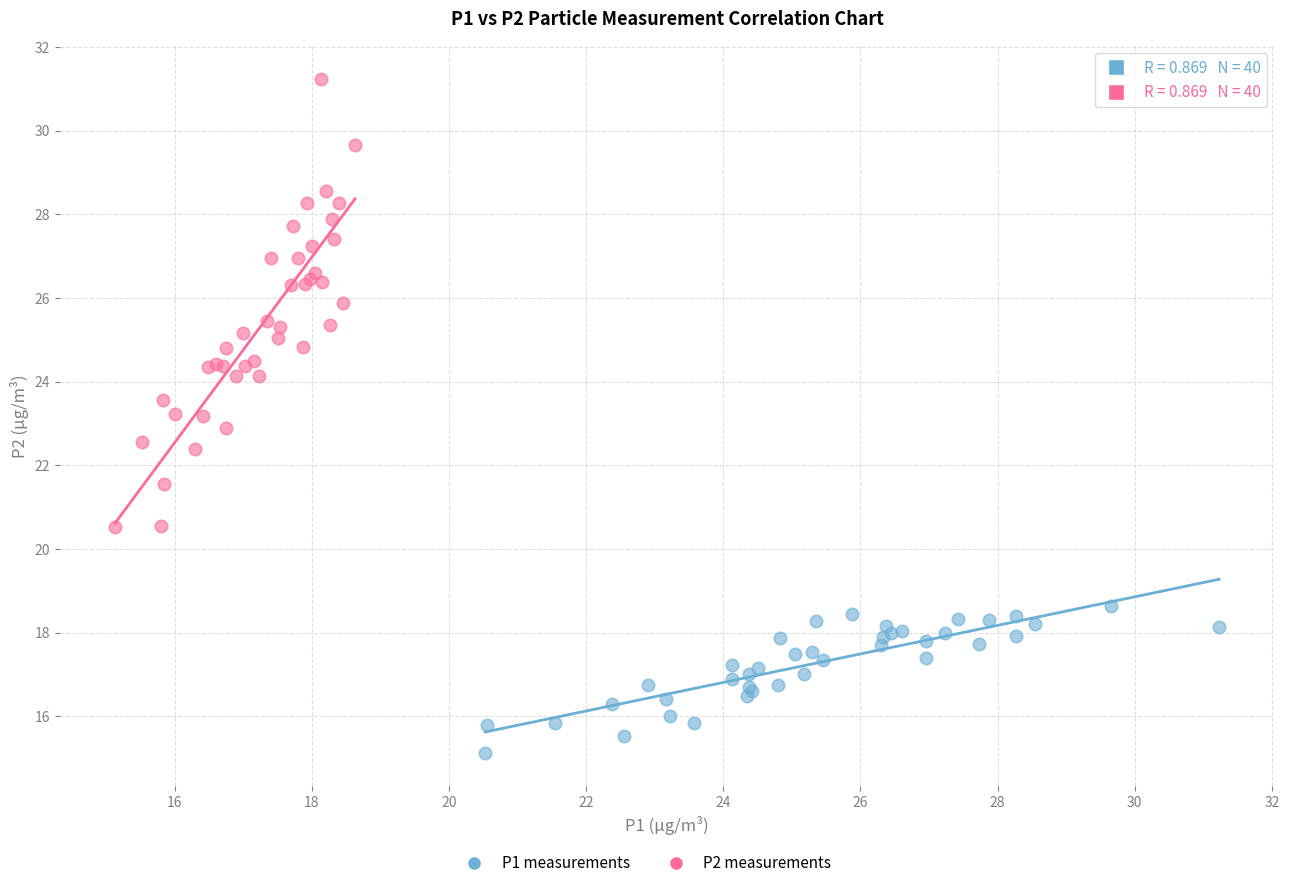

Which series reaches the minimum Y coordinate?

P1 measurements